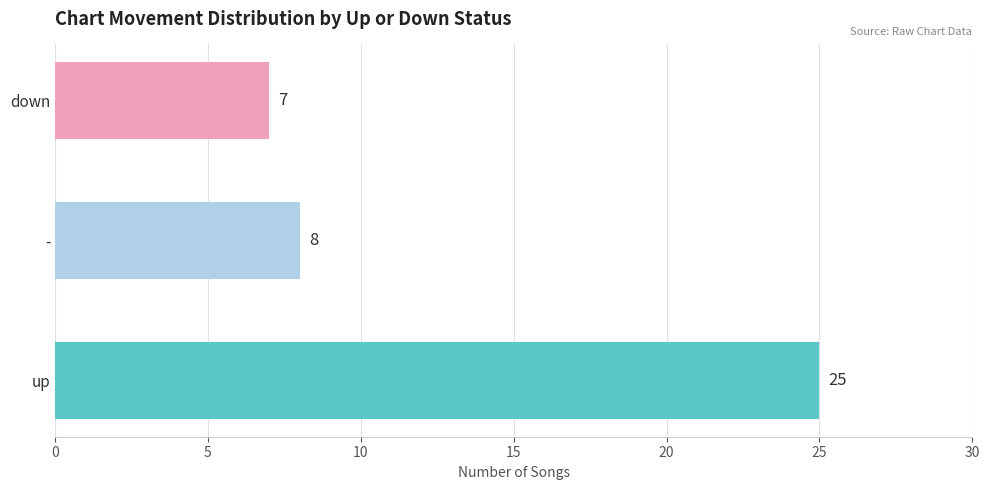

Is it true that the value at down is 10?

False